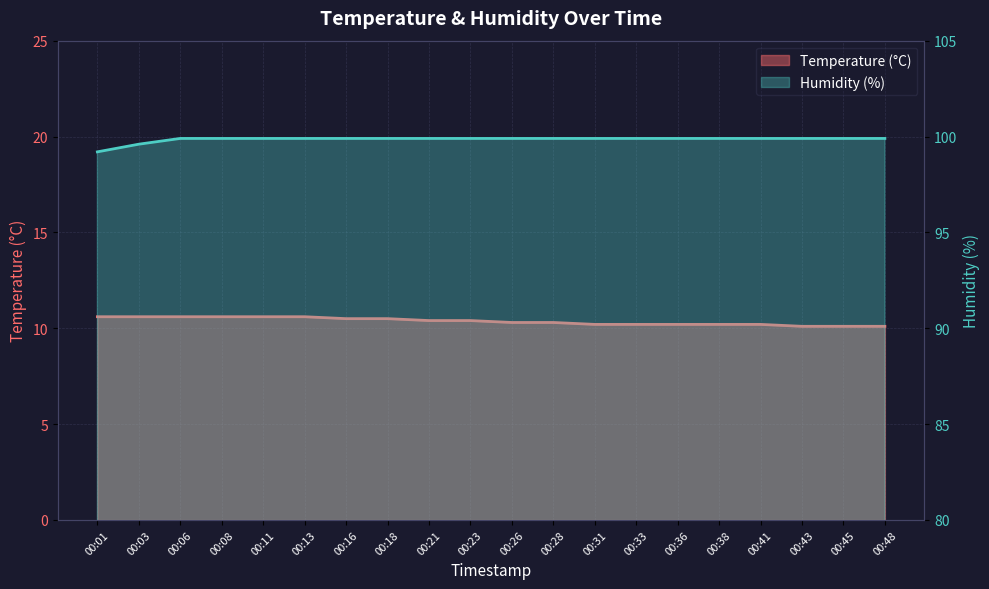

Is it true that Humidity (%) equals 99.9 at 00:38?

True